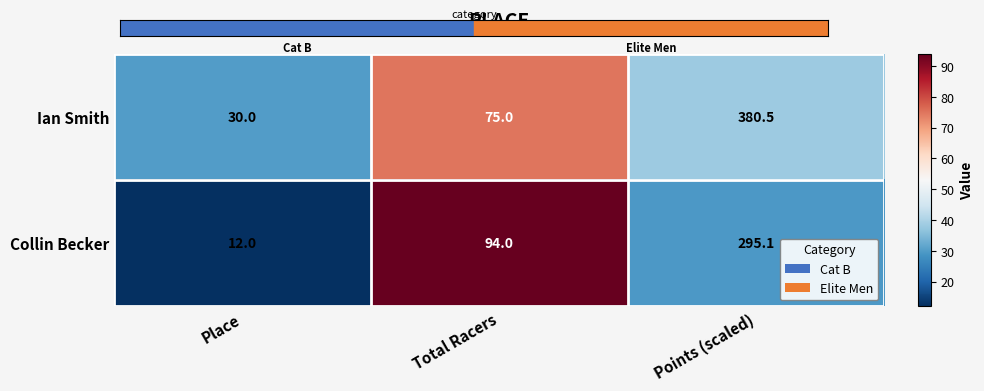

What value does the Ian Smith series have at Place?

30.0